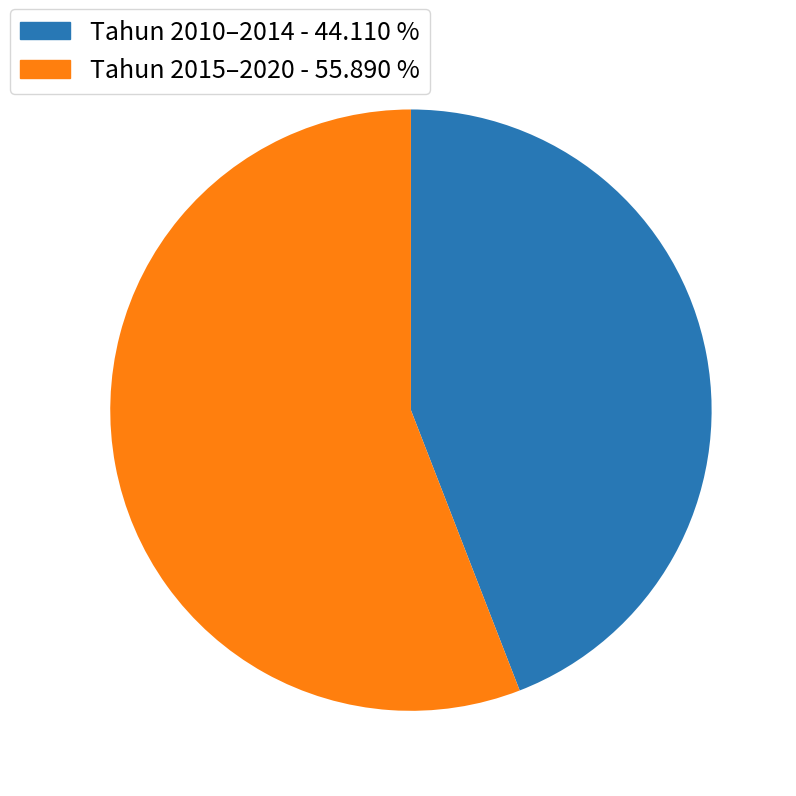

What is the smallest slice in the pie chart?

Tahun 2010–2014 - 44.110 %